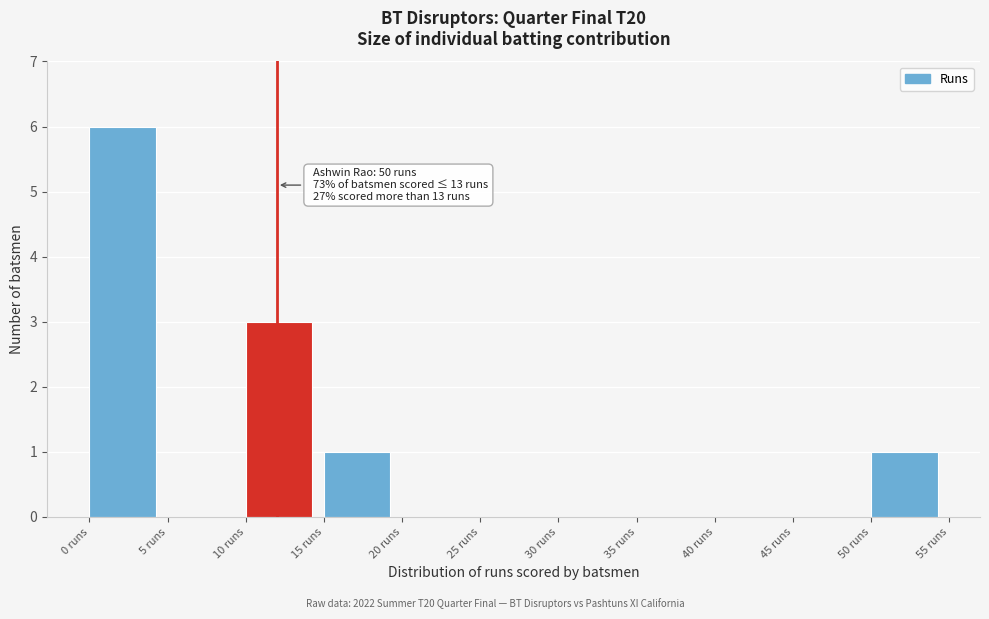

Over which range of the x-axis is the bar tallest?

0 to 5